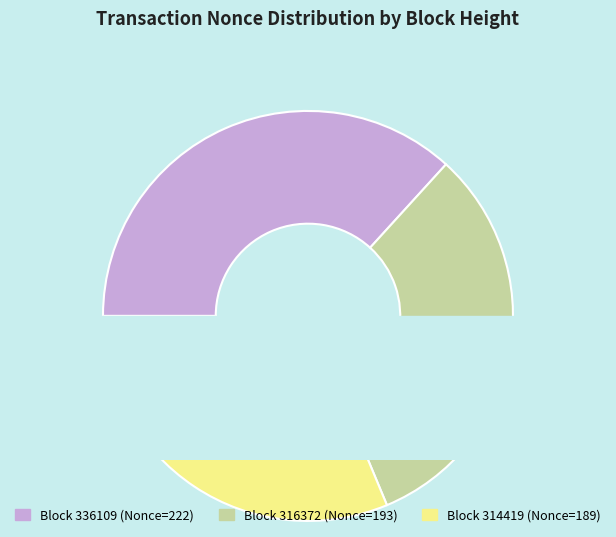

Do Block 314419 (Nonce=189) and Block 336109 (Nonce=222) together represent more than half of the pie?

Yes